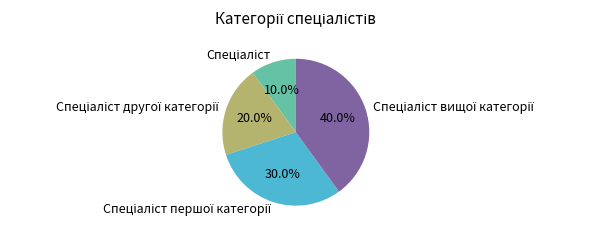

Is there a majority slice in this chart?

No